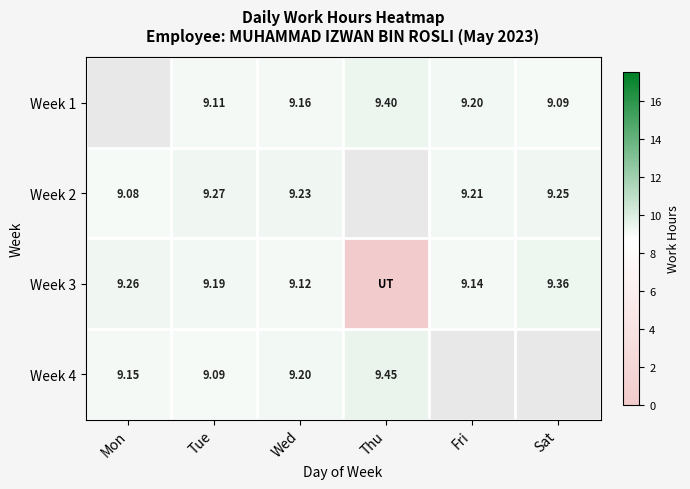

What is the spread (max minus min) of values at Fri?

0.1